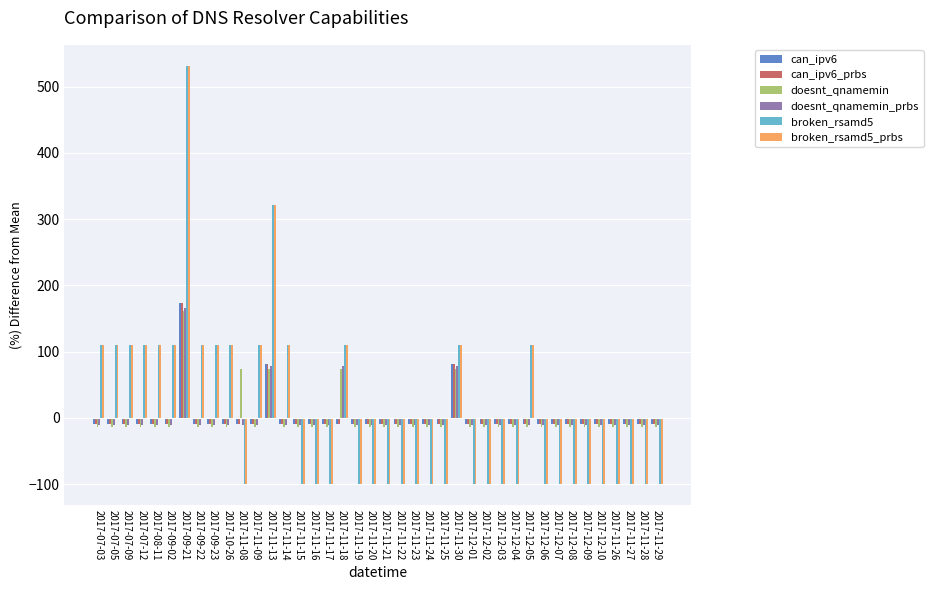

Is the value of broken_rsamd5 at 2017-11-25 greater than the value of can_ipv6_prbs at 2017-11-22?

No